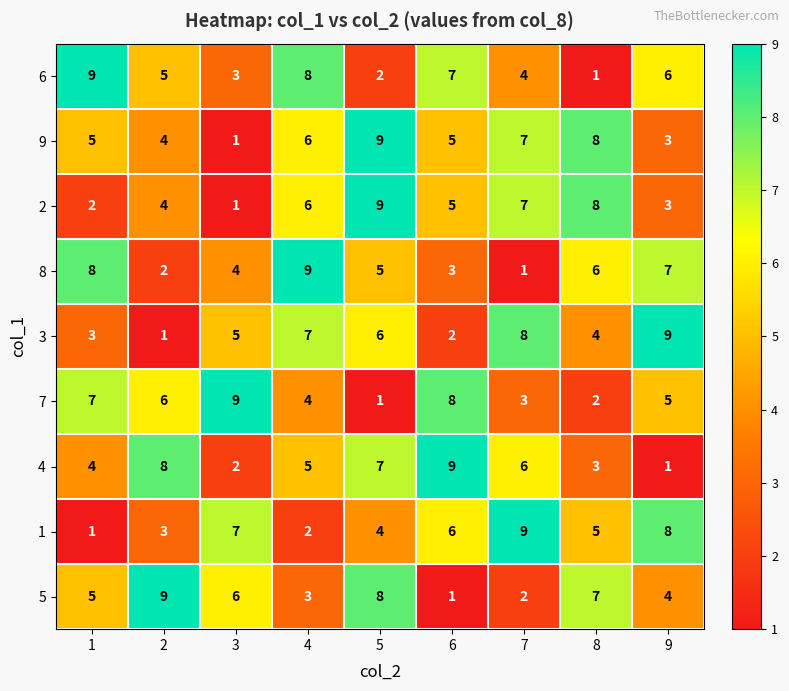

What is the difference between the second highest and minimum values in the 3 series?

7